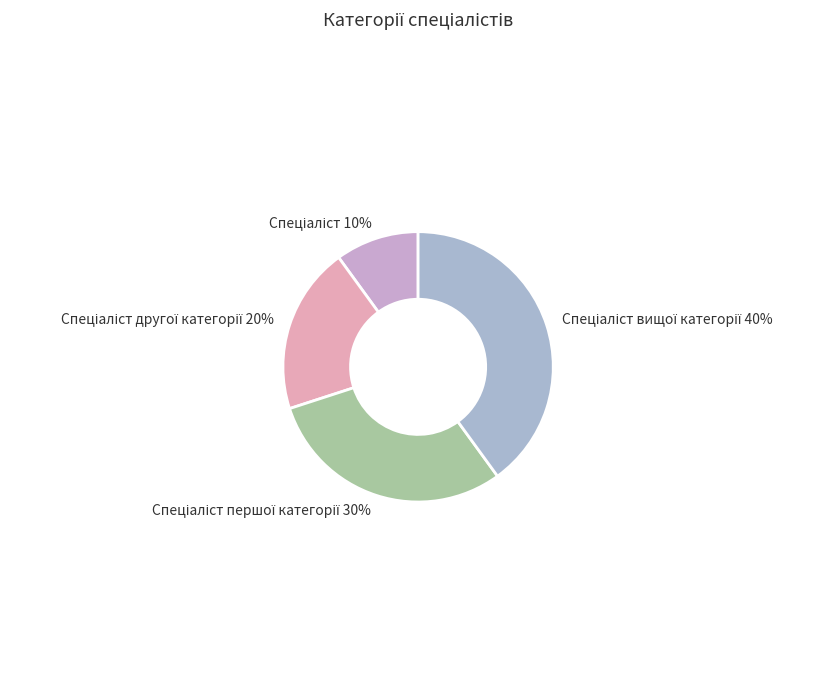

To the nearest percent, what is the difference between the largest and smallest slice percentages?

30%